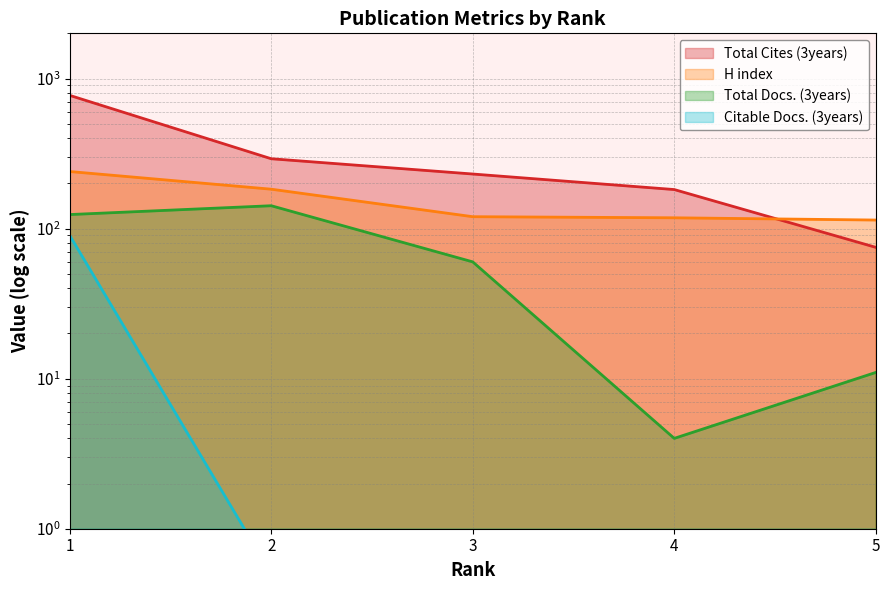

Is it true that Citable Docs. (3years) equals 0.5 at 4?

True